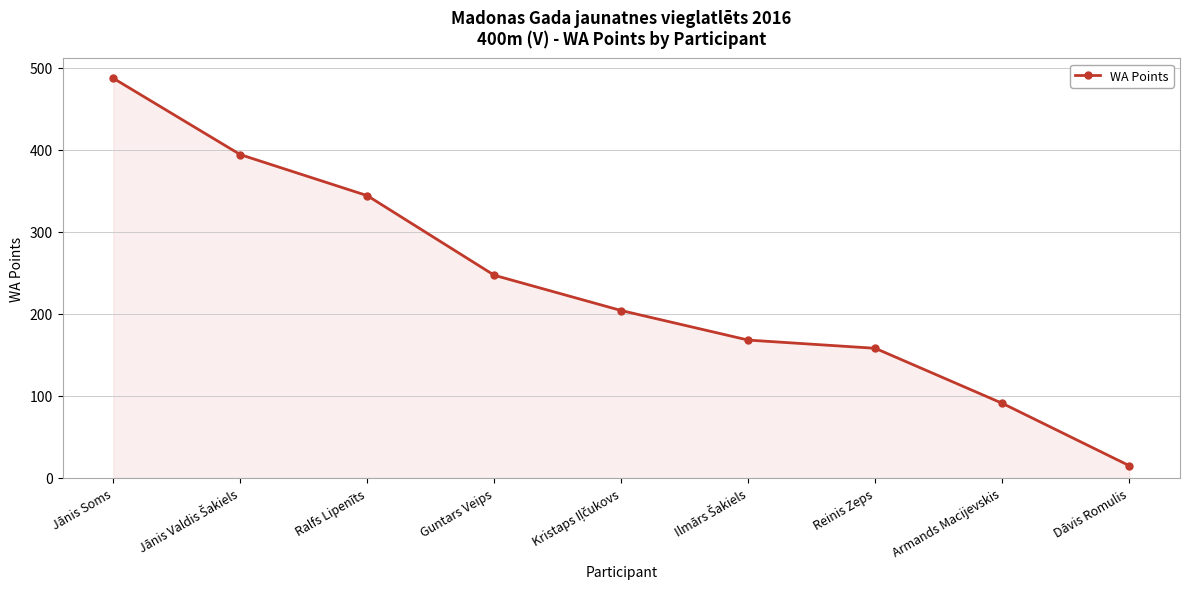

Read the value at Armands Macijevskis.

91